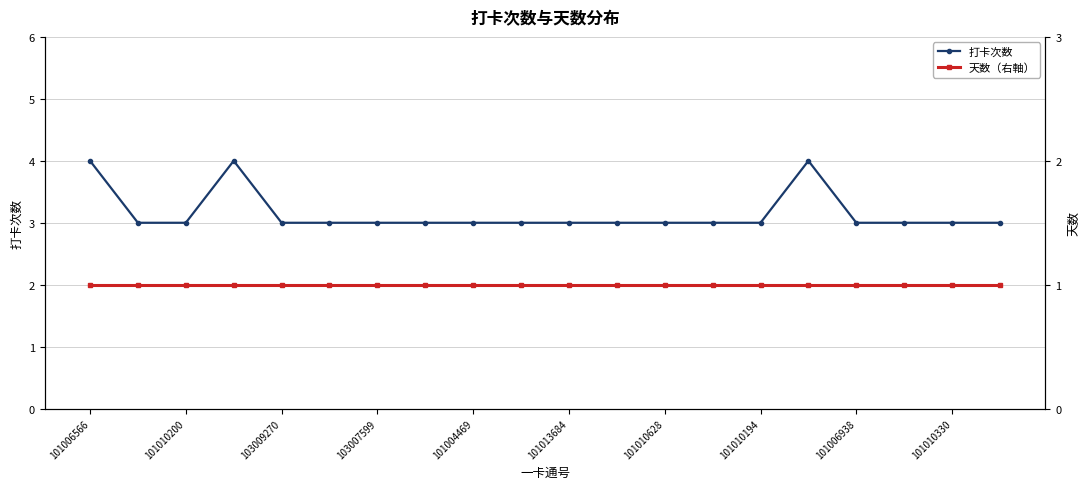

True or false: 打卡次数 has more than 2 interior local peaks.

False